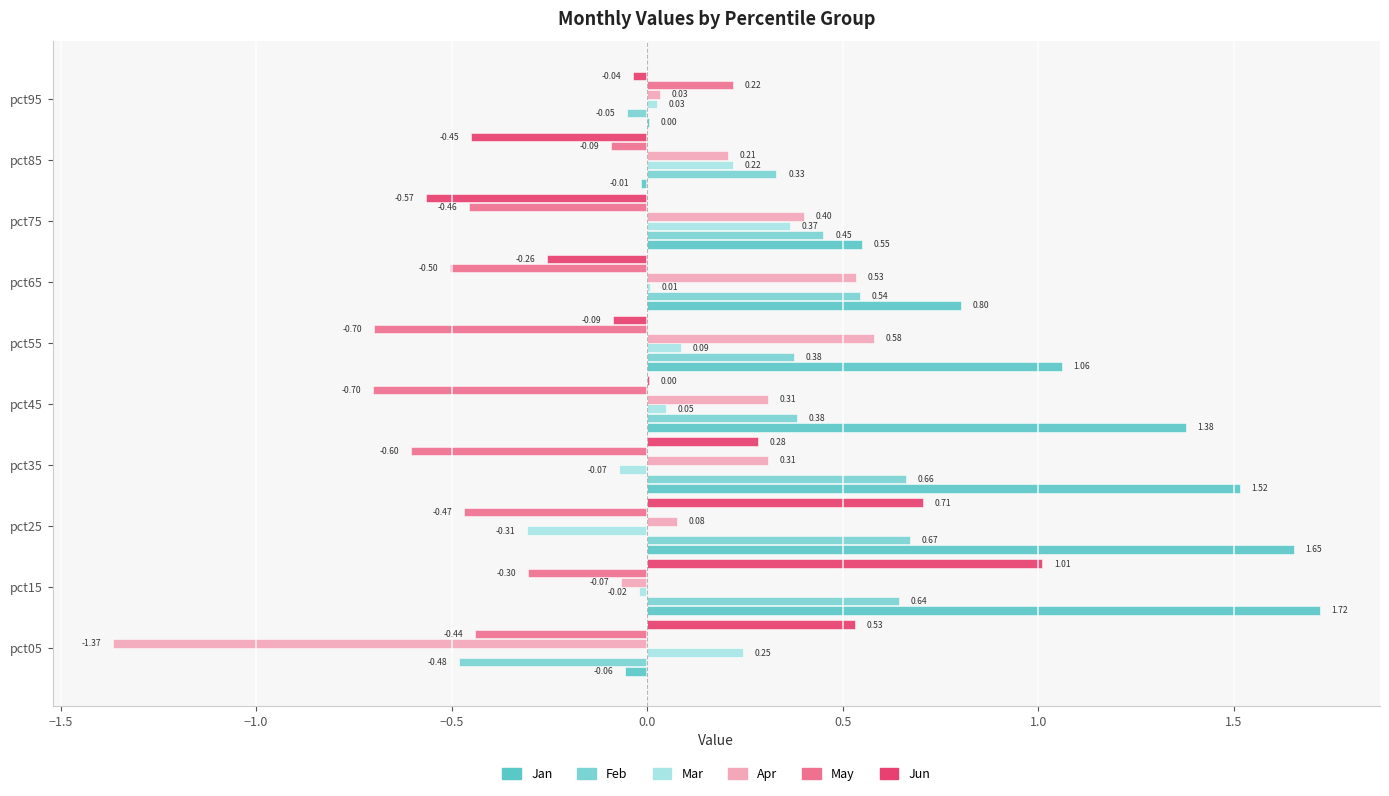

How many values in Jun are above zero?

5